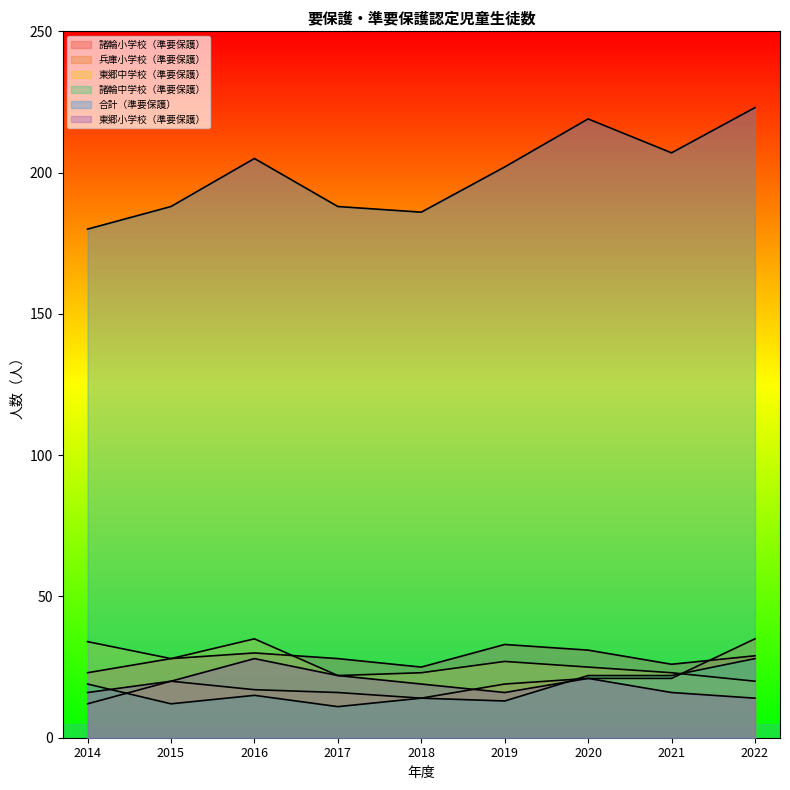

Between which two adjacent categories do 諸輪中学校（準要保護） and 東郷小学校（準要保護） first intersect?

2014 and 2015